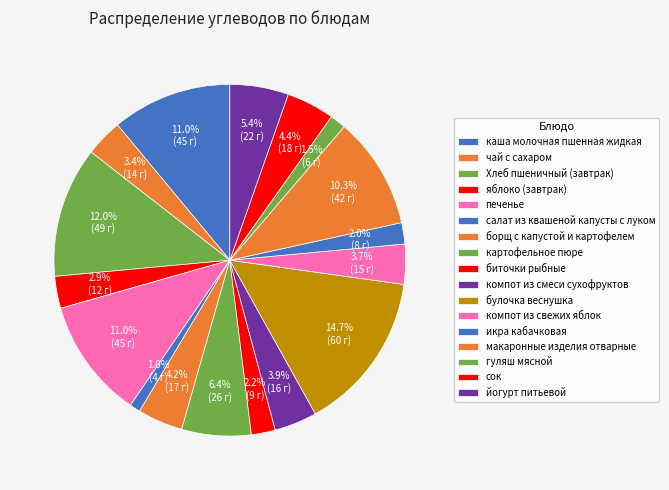

How many segments does this pie chart have?

17